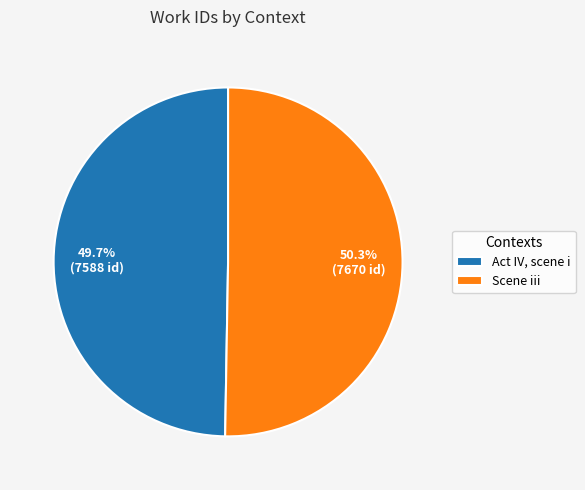

What is the majority slice?

Scene iii